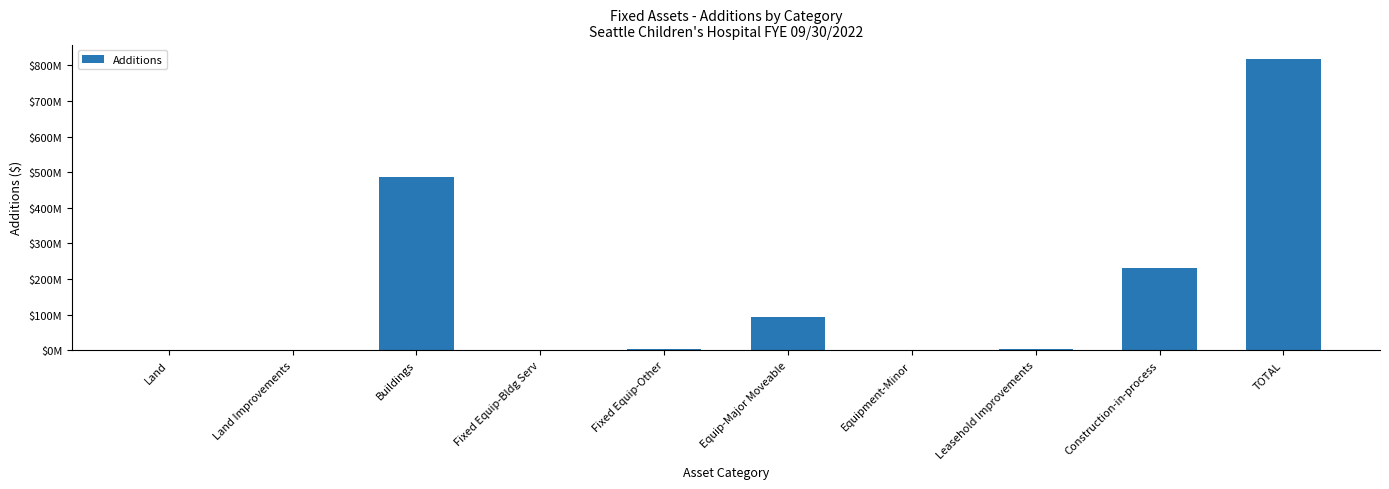

How many values are above zero?

7